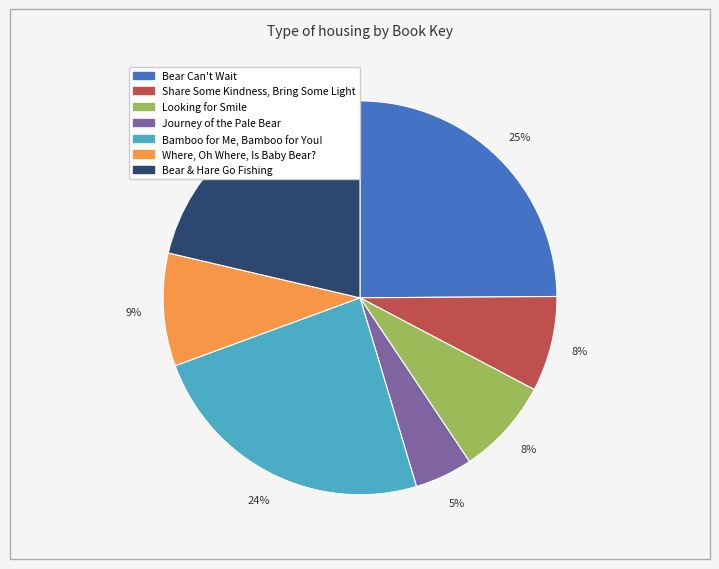

To the nearest percent, what portion does Bamboo for Me, Bamboo for You! represent?

24%